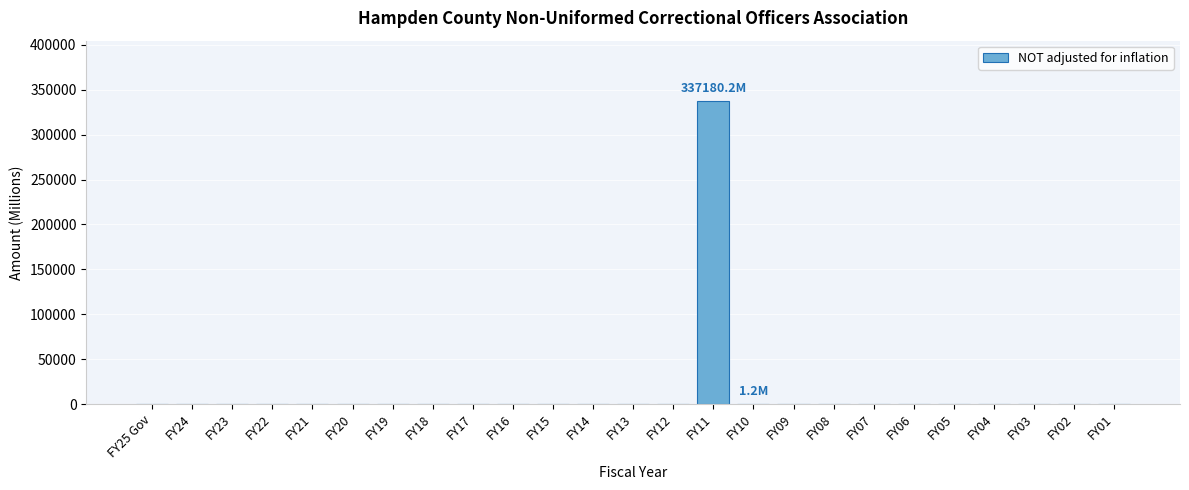

At which category does the chart reach its peak across all series?

FY11